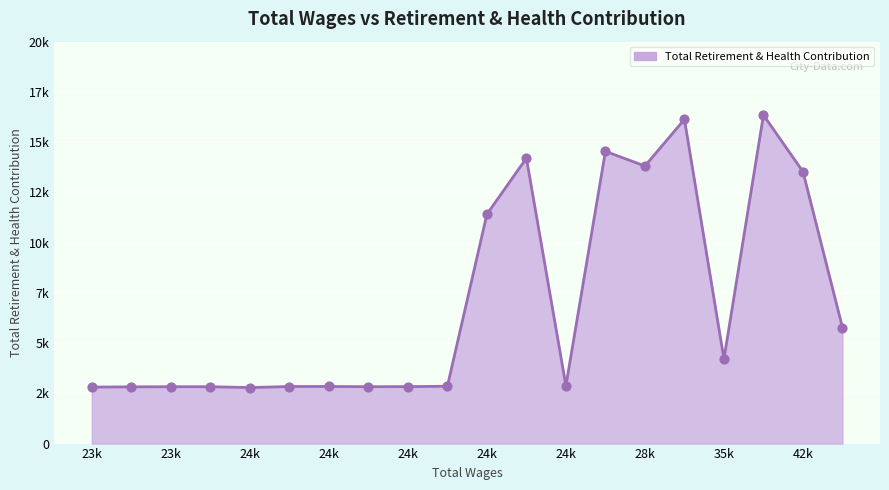

Is this an area chart (filled region under the line)?

Yes